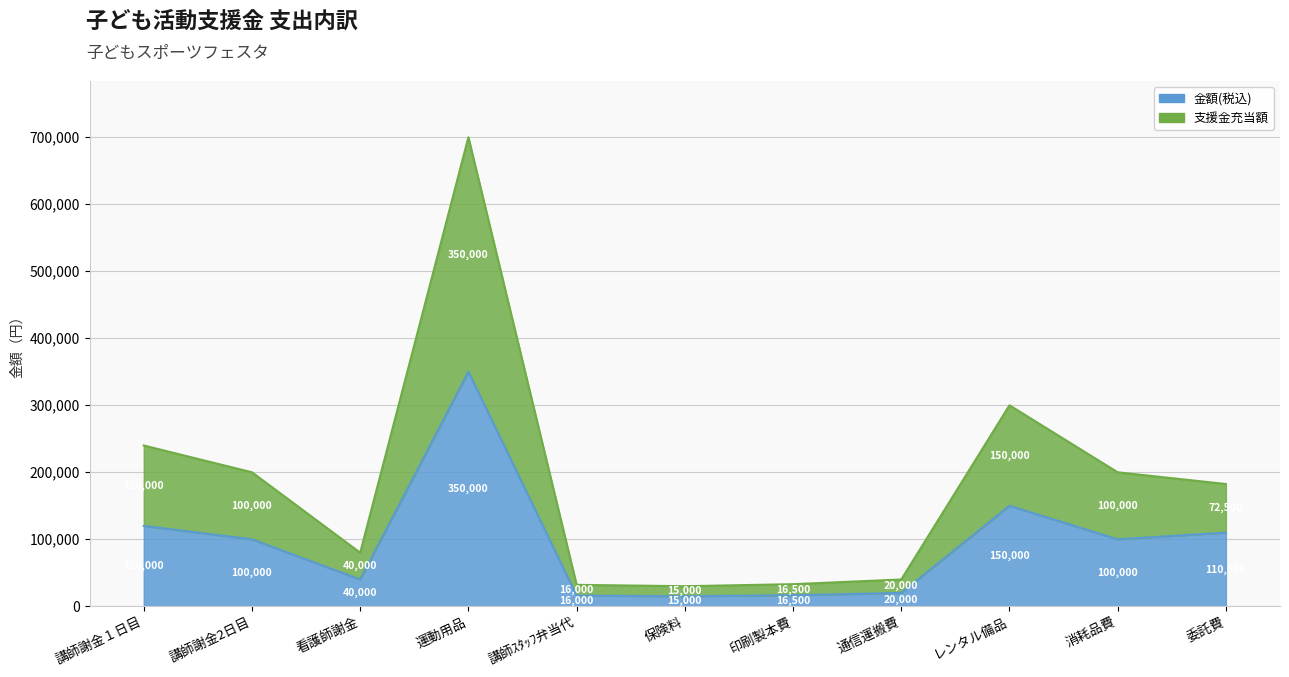

True or false: 金額(税込) has a value of 16500 at 印刷製本費.

True